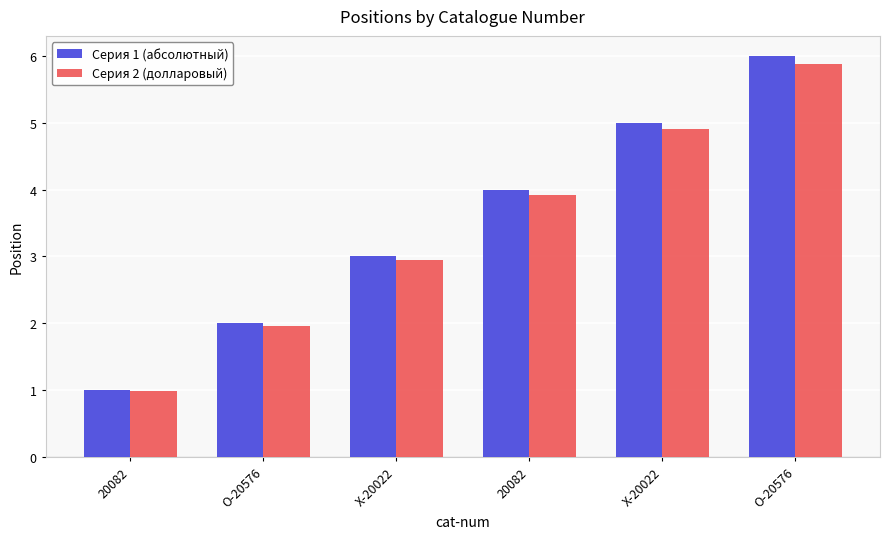

How many categories are shown in the chart?

6